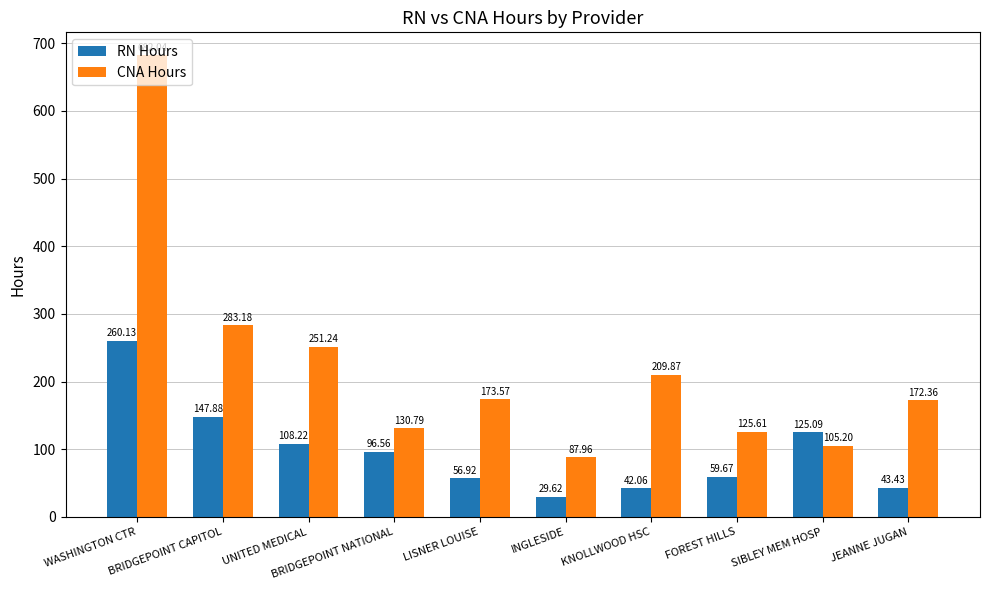

The value of CNA Hours at UNITED MEDICAL is 251.2. True or false?

True